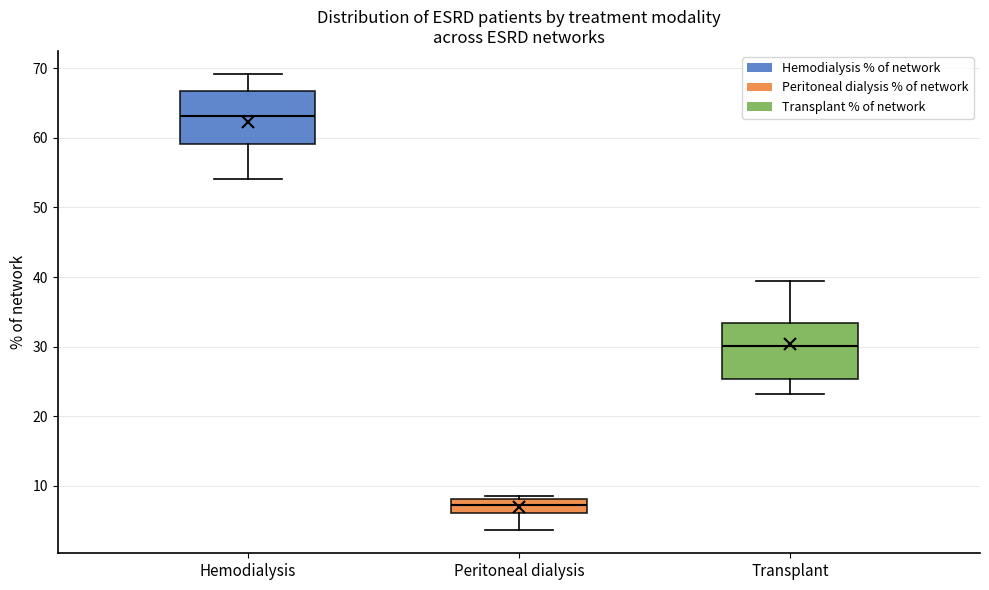

Where is the upper edge of the box for Peritoneal dialysis on the y-axis? The values are not printed on the chart, so give them approximately, as read against the axis.

8